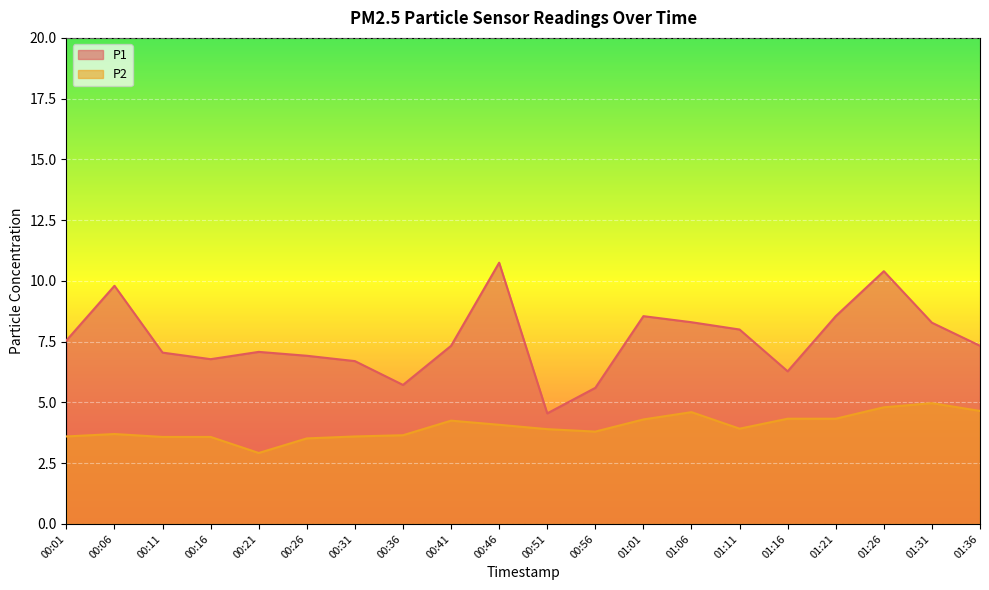

At which label does P2 reach its minimum?

00:21